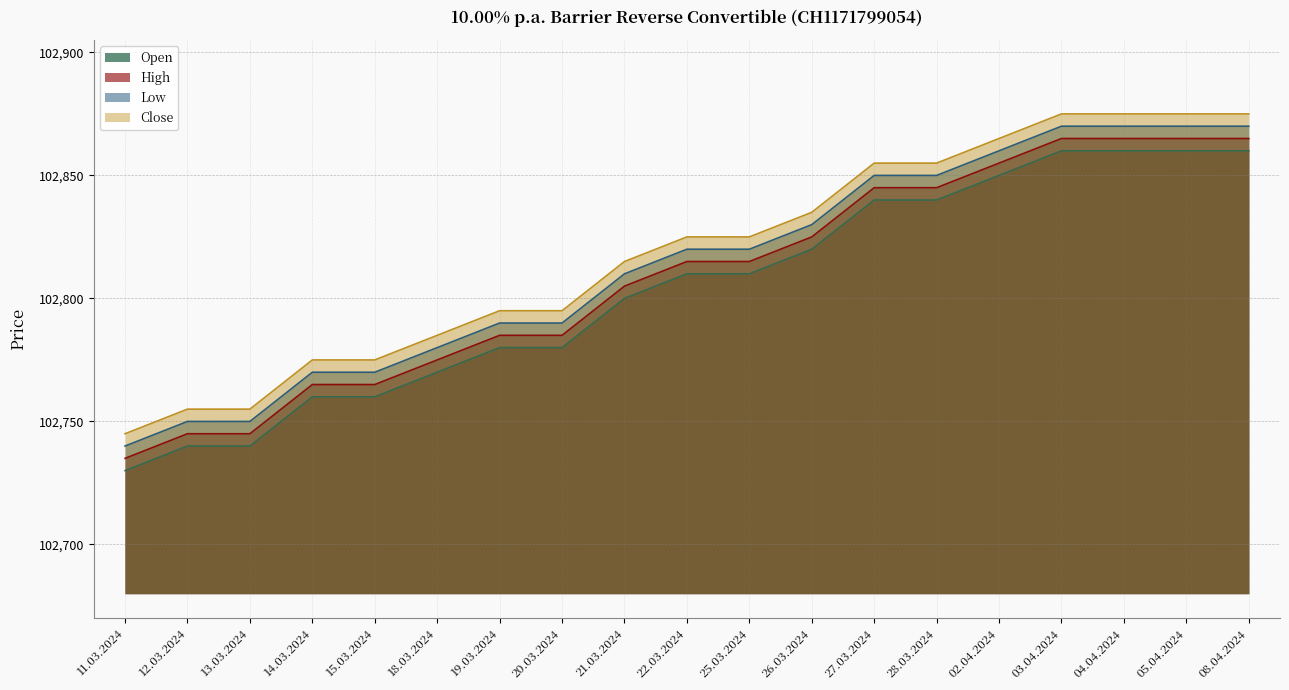

The value of Low at 02.04.2024 is 181600. True or false?

False